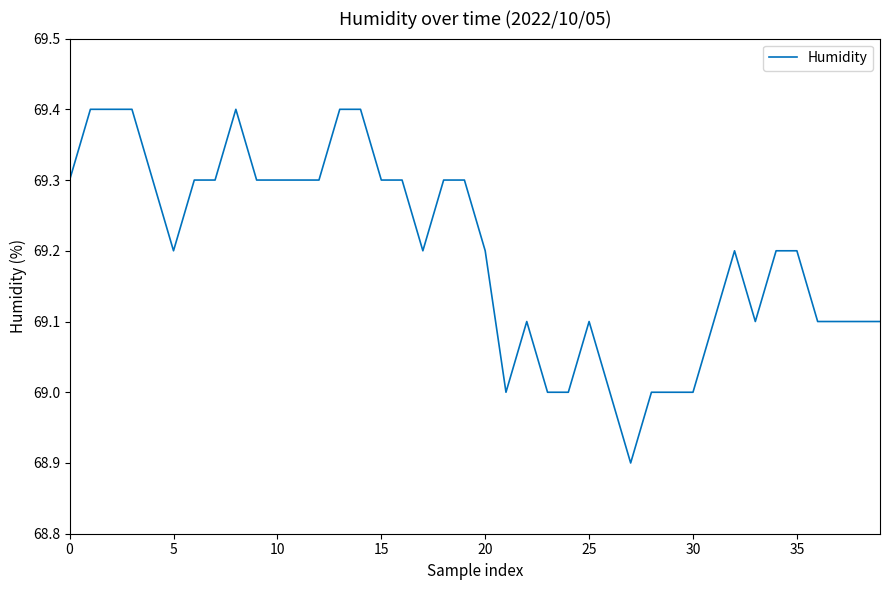

What is the difference between the maximum and minimum values?

0.5